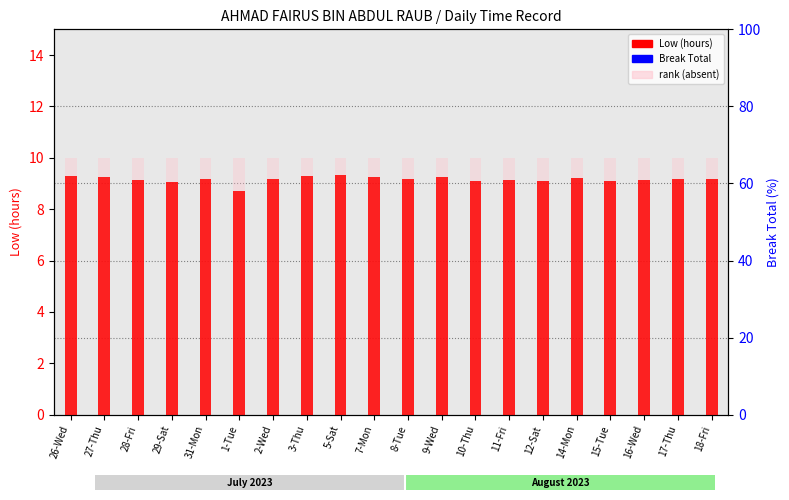

Count the number of categories in the chart.

20